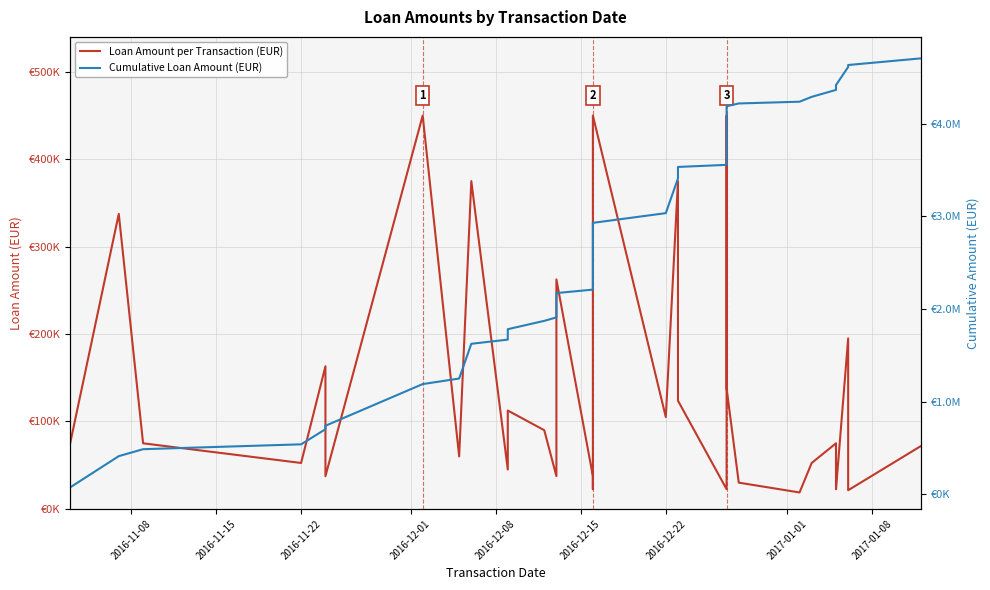

How many lines are shown in the chart?

2